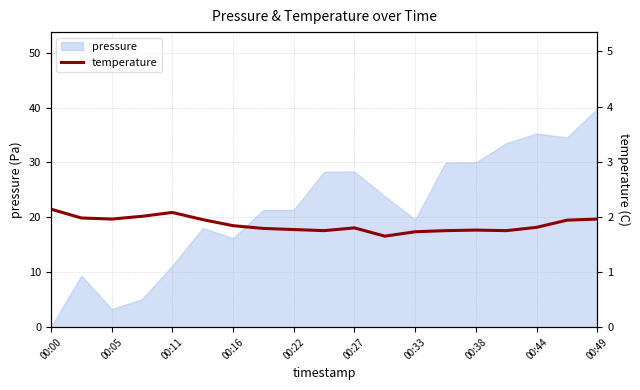

Is it true that pressure equals 30.0 at 00:38?

True